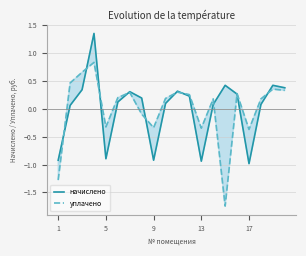

What is the maximum value for уплачено?

0.8